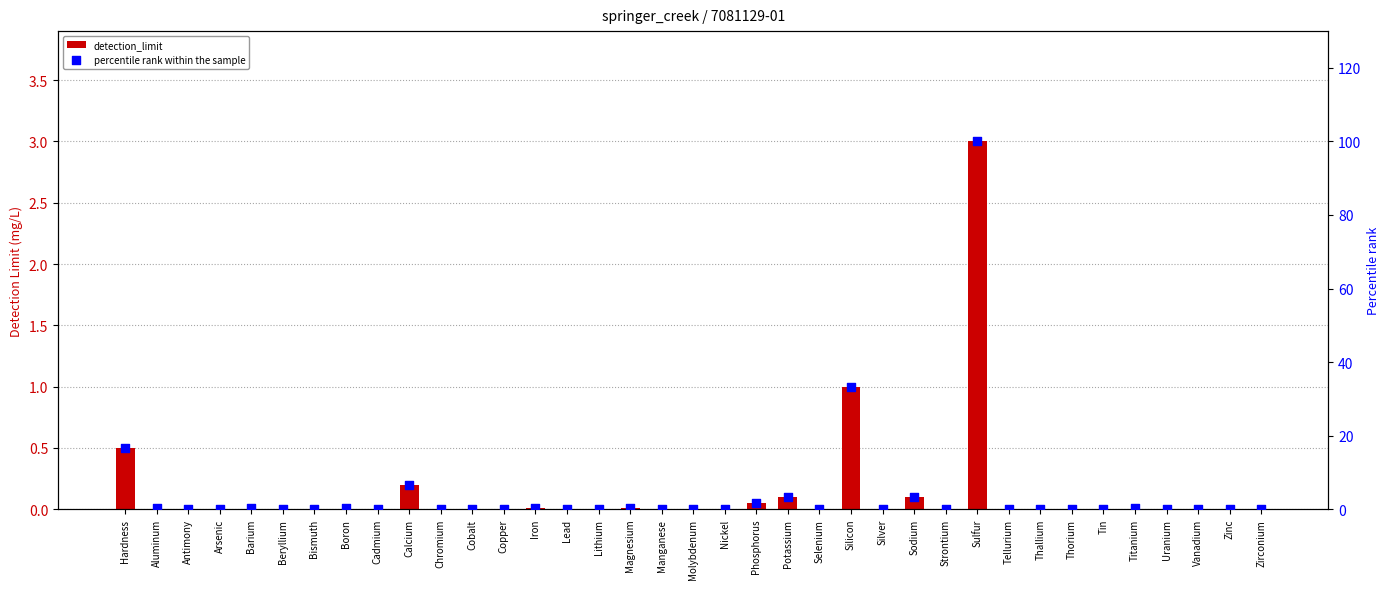

Which series has the widest spread of Y values?

percentile rank within the sample